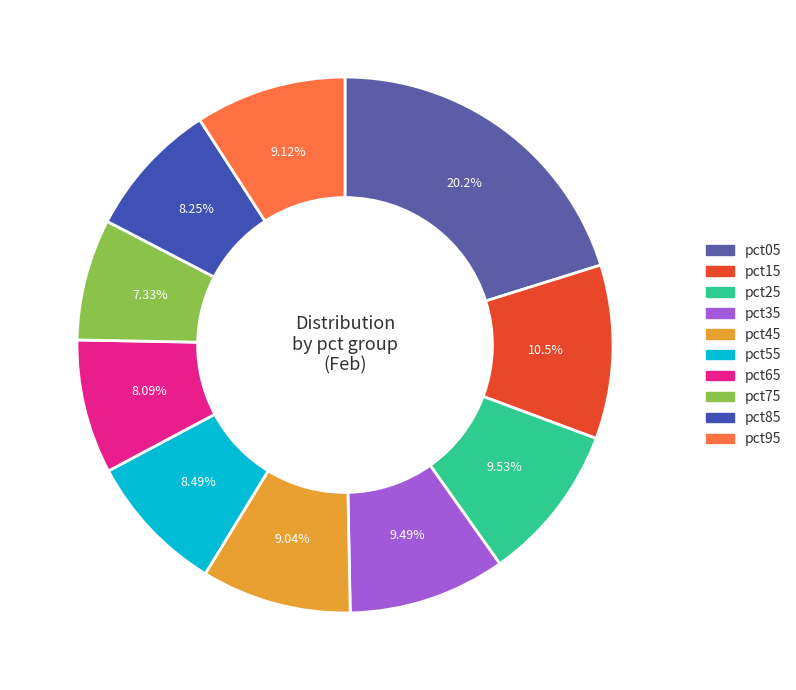

What is the largest slice in the pie chart?

pct05